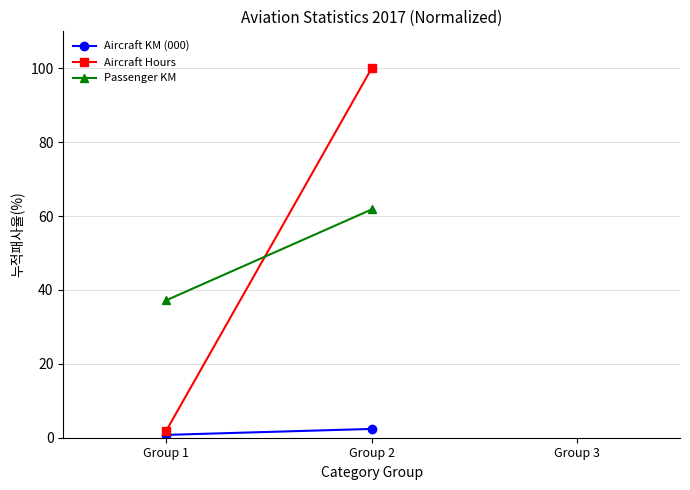

Reading left to right, what are all the values shown in this chart?

Aircraft KM (000): 0.8	2.4
Aircraft Hours: 1.8	100.0
Passenger KM: 37.2	61.8